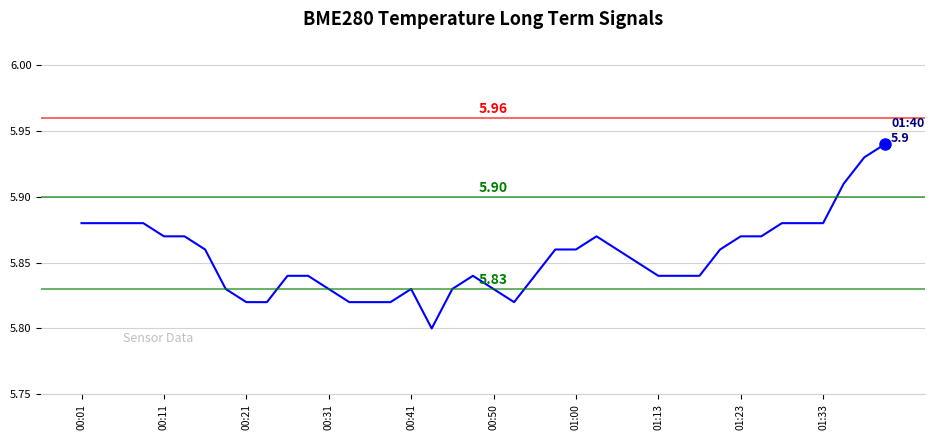

What is the average value?

5.9